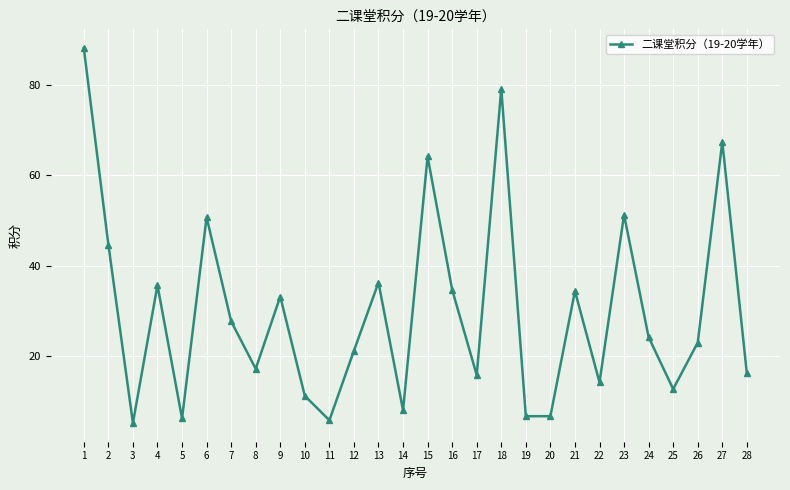

At which category does the data reach its first local peak?

4